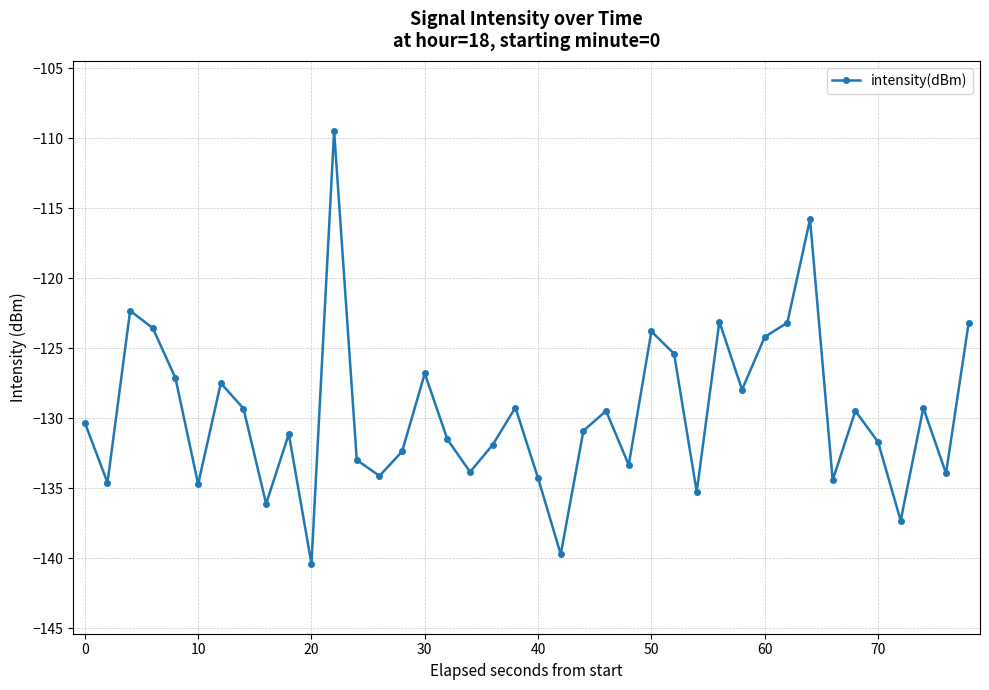

What is the value of the 30th point from the left?

-128.0